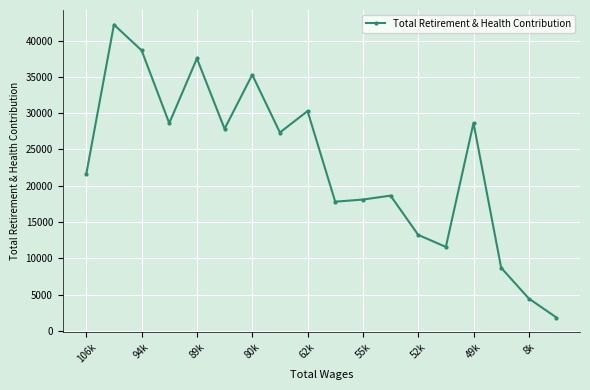

What is the sum of all values?

412338